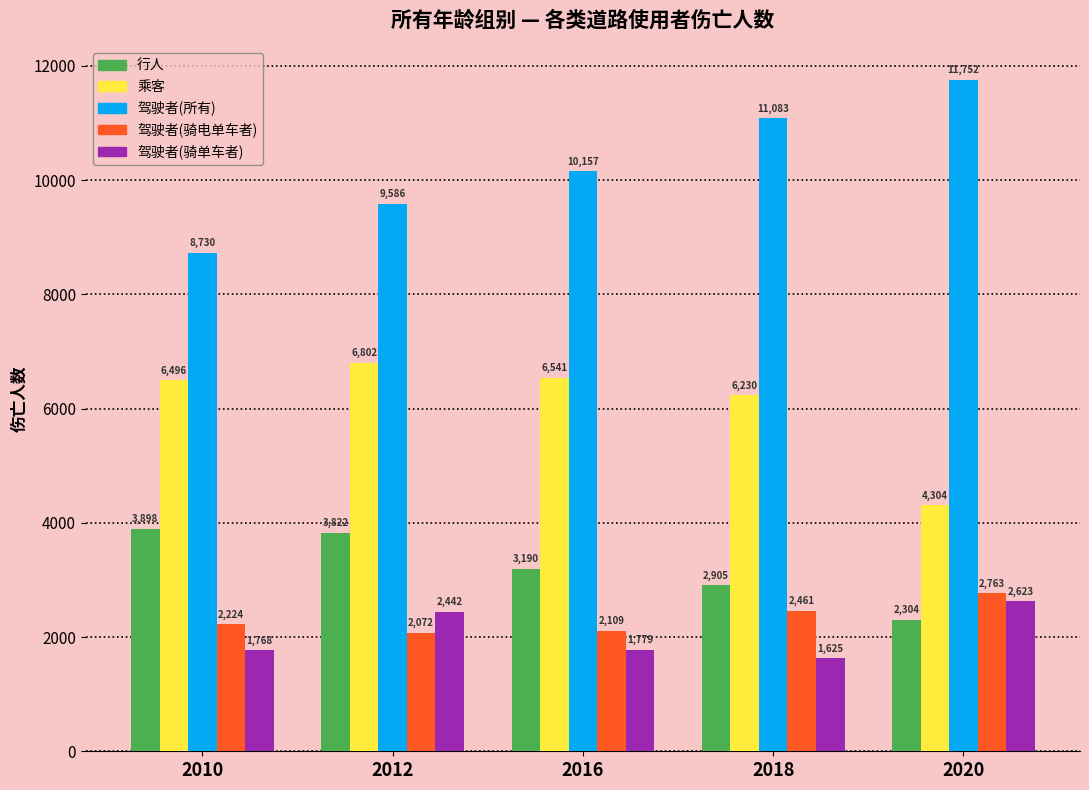

Rank the series at 2020 from lowest to highest value.

行人, 驾驶者(骑单车者), 驾驶者(骑电单车者), 乘客, 驾驶者(所有)